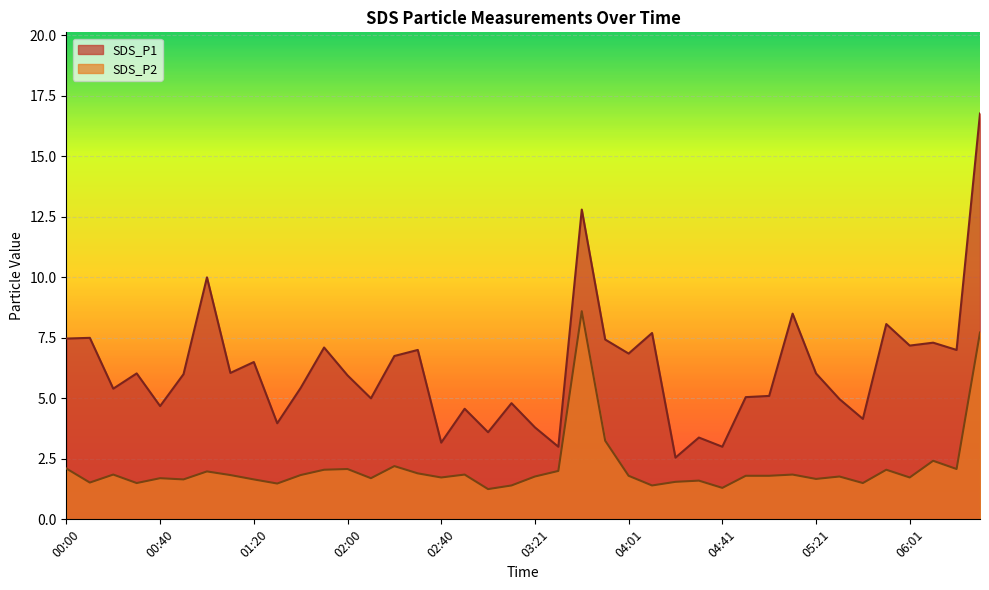

True or false: SDS_P1 and SDS_P2 cross at least once.

False